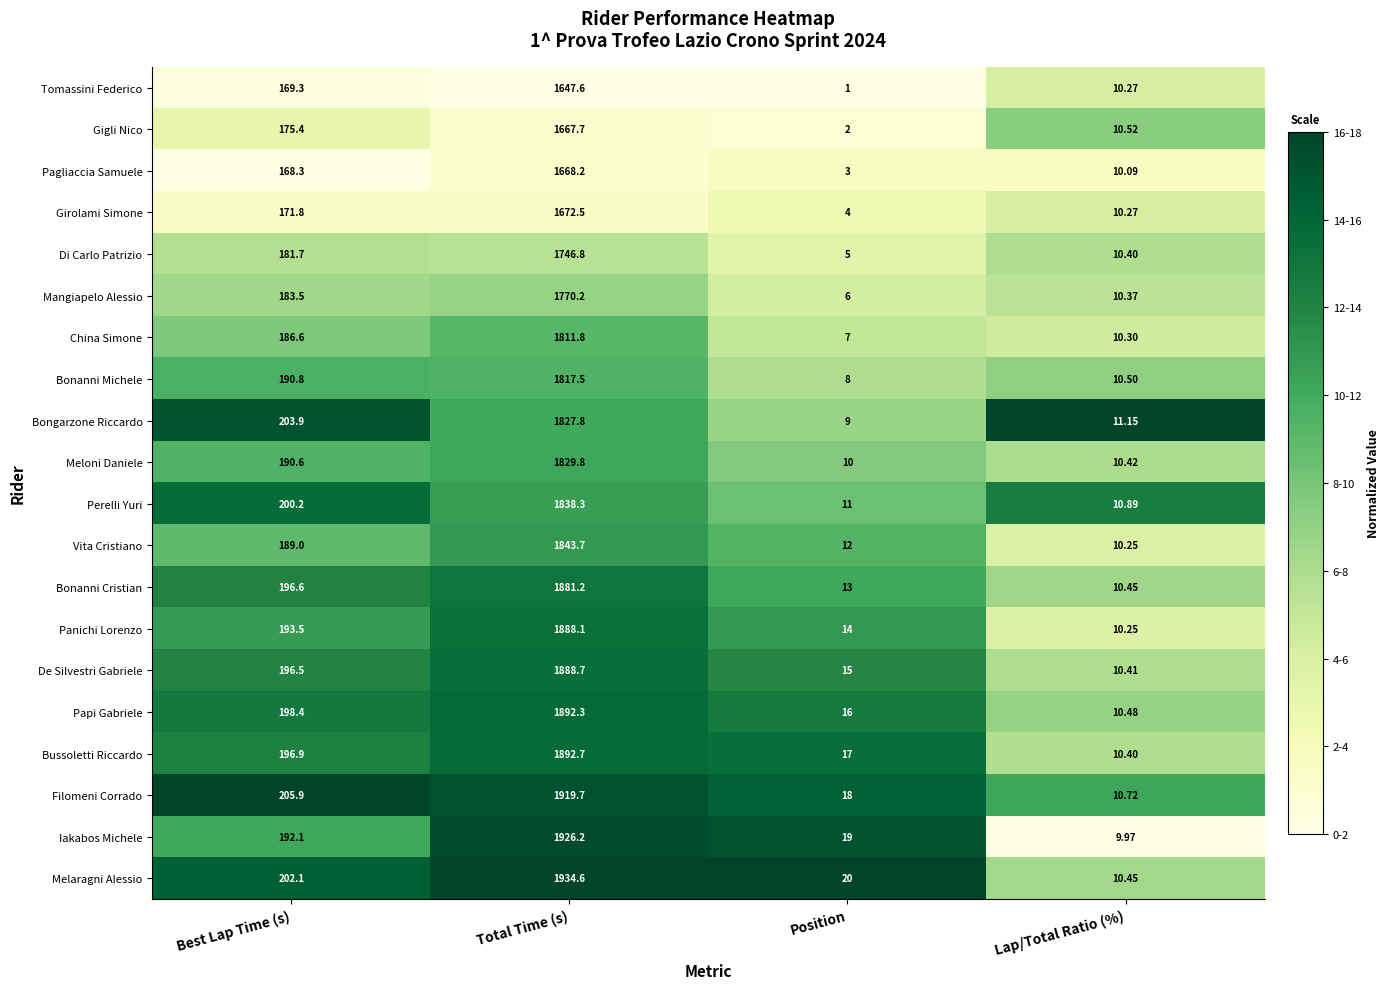

Rank the categories by Pagliaccia Samuele value from lowest to highest.

Position, Lap/Total Ratio (%), Best Lap Time (s), Total Time (s)